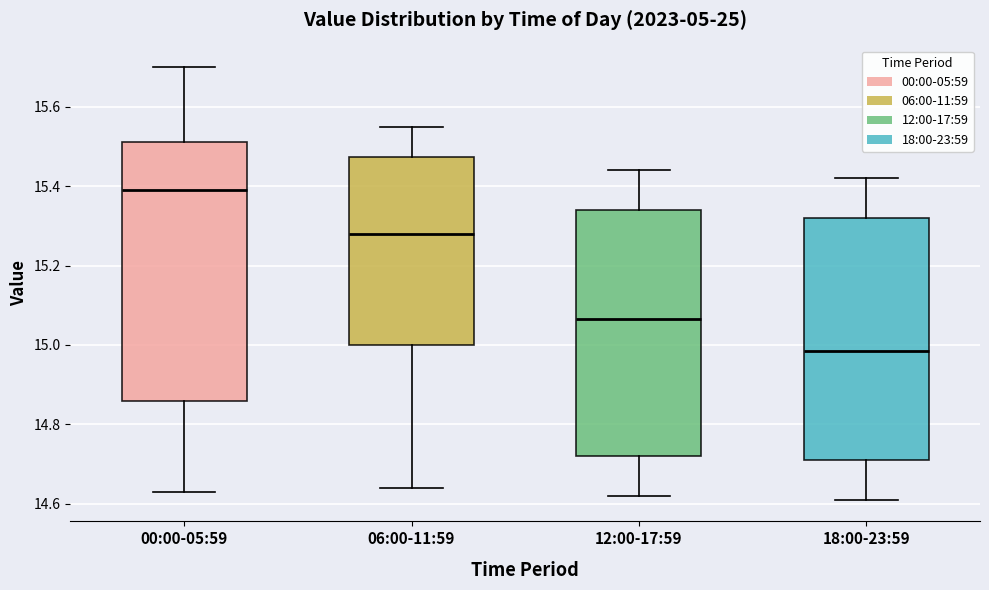

Which box's median line is the highest?

00:00-05:59